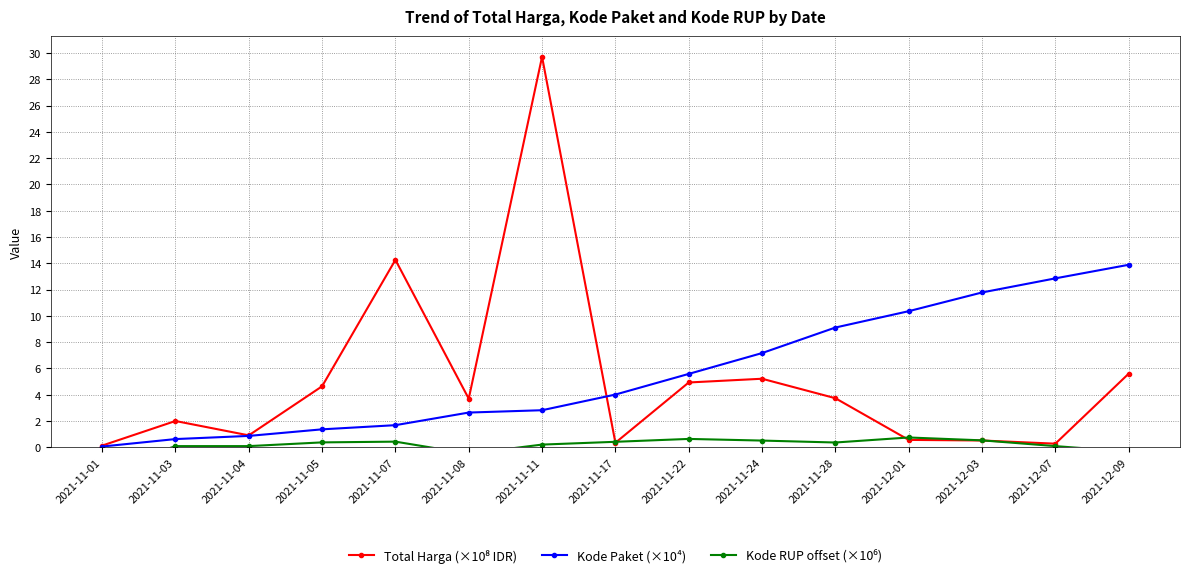

At how many categories does at least one series exceed 26?

1